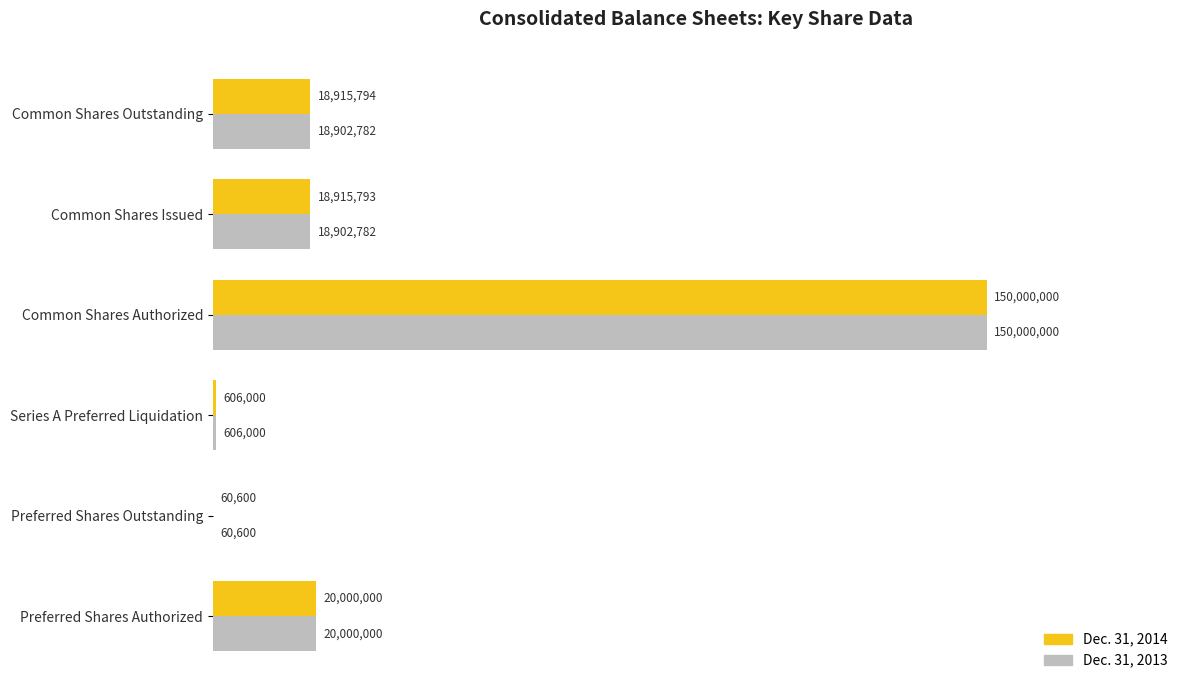

What is the approximate value of Dec. 31, 2013 at Common Shares Outstanding?

18902782